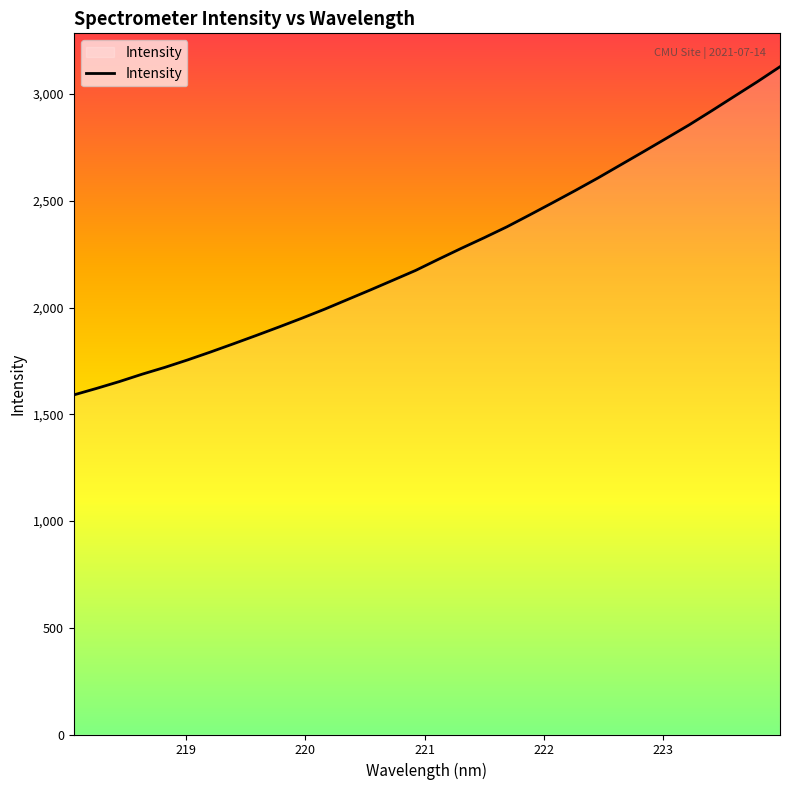

How many lines are shown in the chart?

1